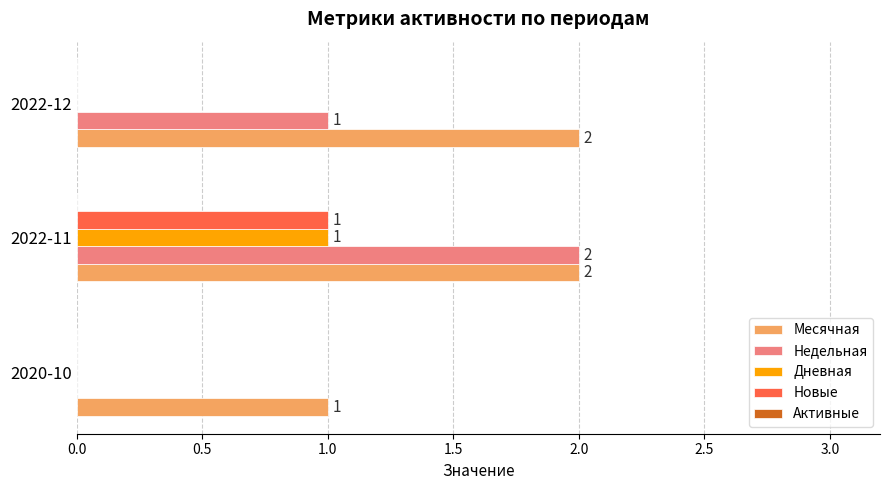

What is the sum of the Месячная values at 2022-12 and 2020-10?

3